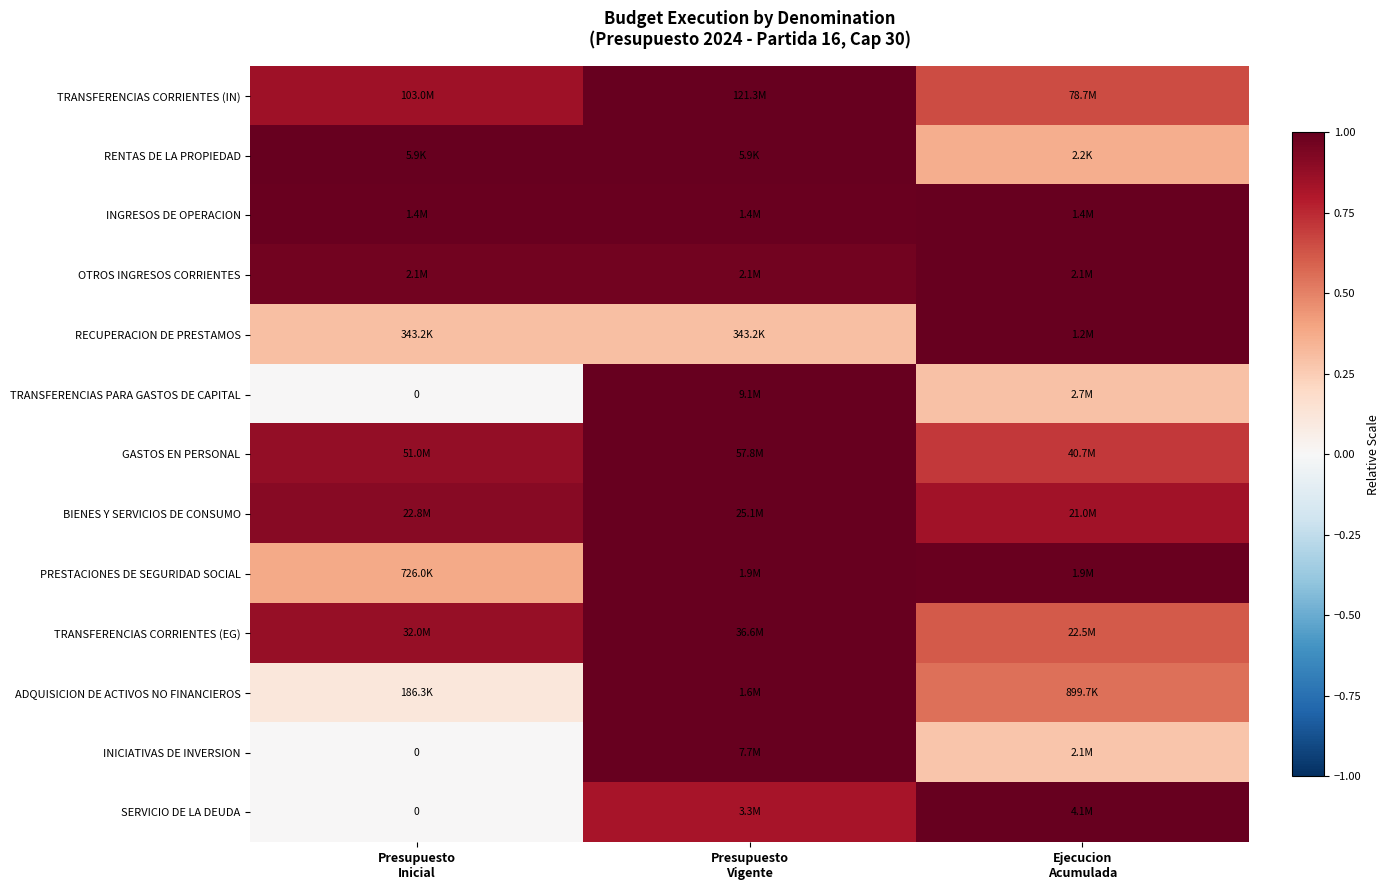

Which category has the highest value in the INICIATIVAS DE INVERSION series?

Presupuesto Vigente